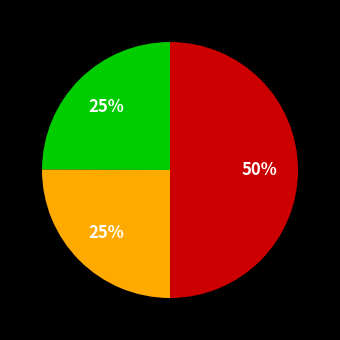

To the nearest percent, what is the average slice percentage?

33%